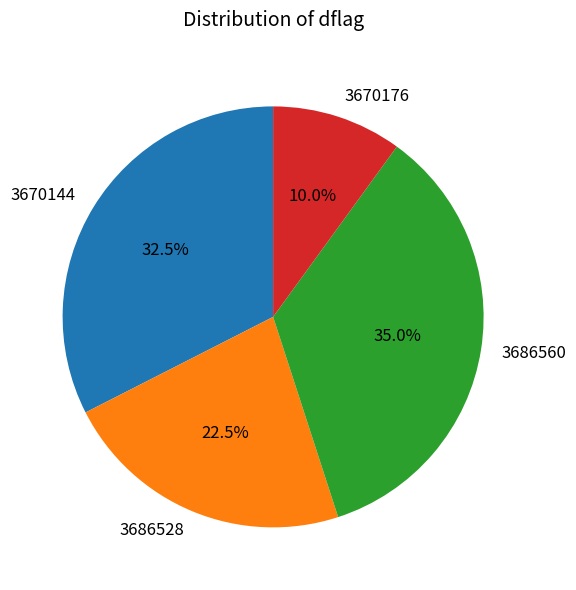

Rank the categories by value from highest to lowest.

3686560, 3670144, 3686528, 3670176